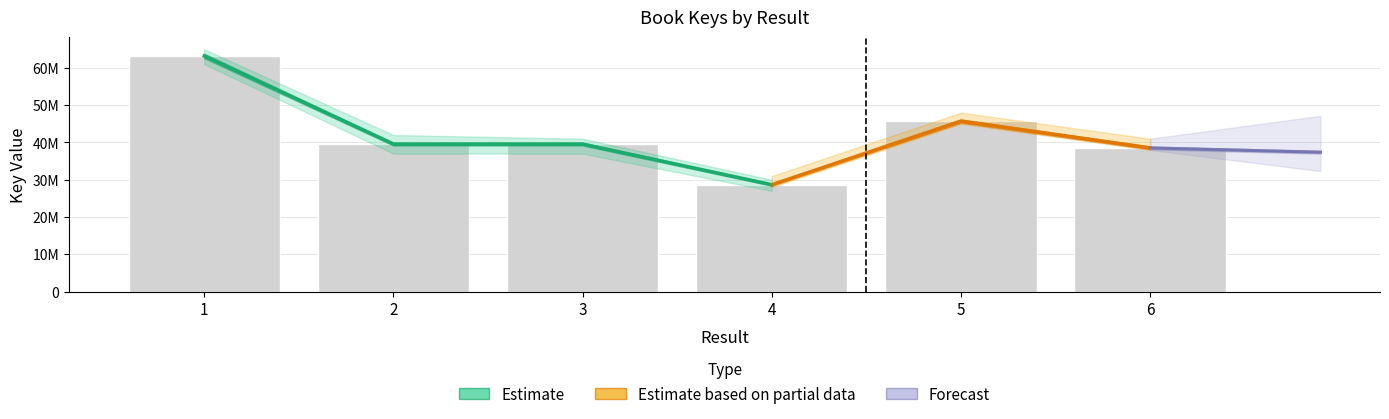

Rank the categories by value from lowest to highest.

4, 6, 3, 2, 5, 1